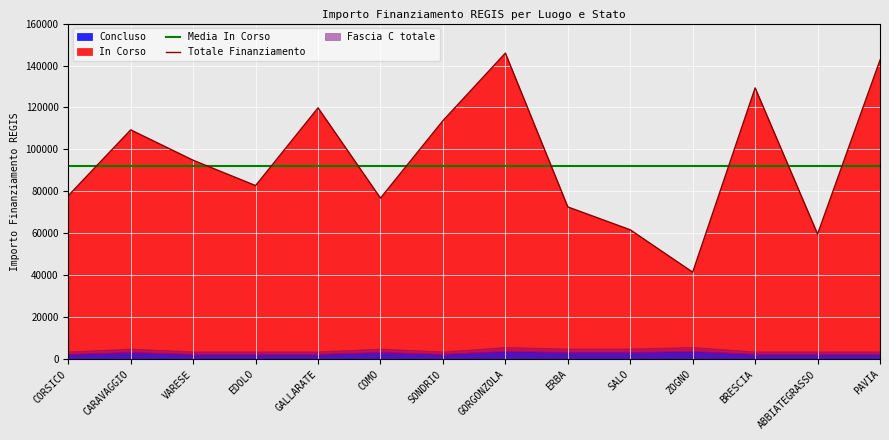

What is the total value across all series at EDOLO?

174692.9